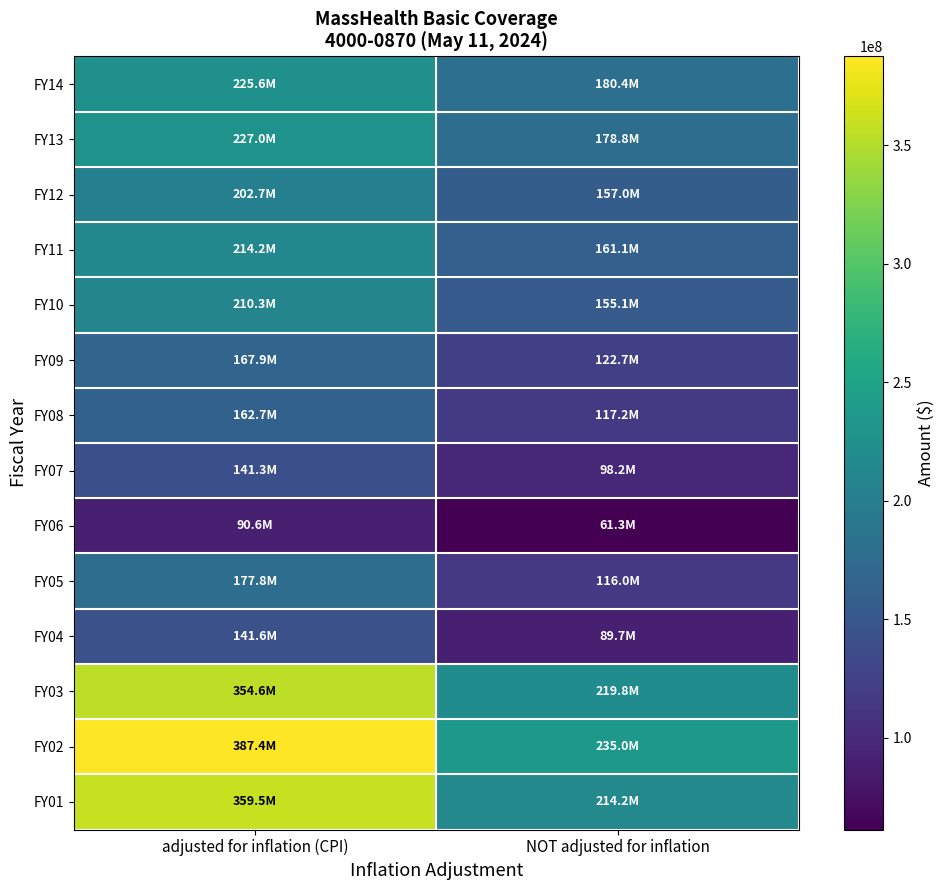

How many series are shown in this chart?

14